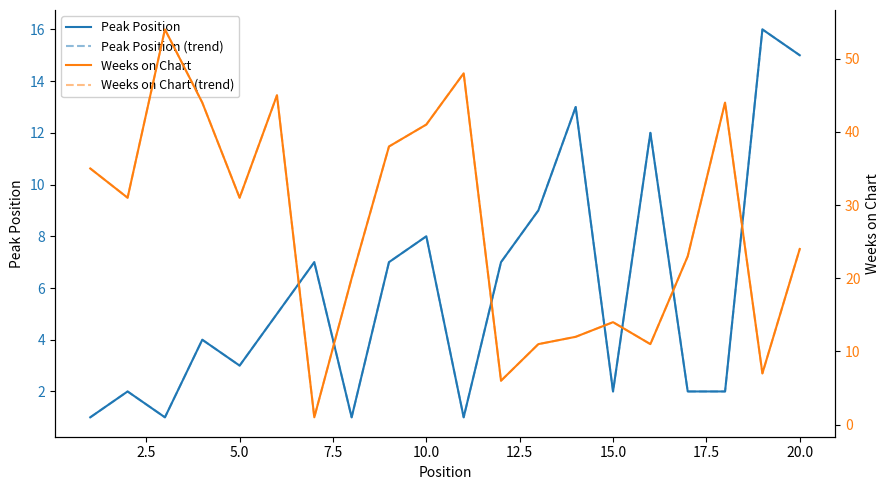

The value of Weeks on Chart (trend) at 15.0 is 0. True or false?

False